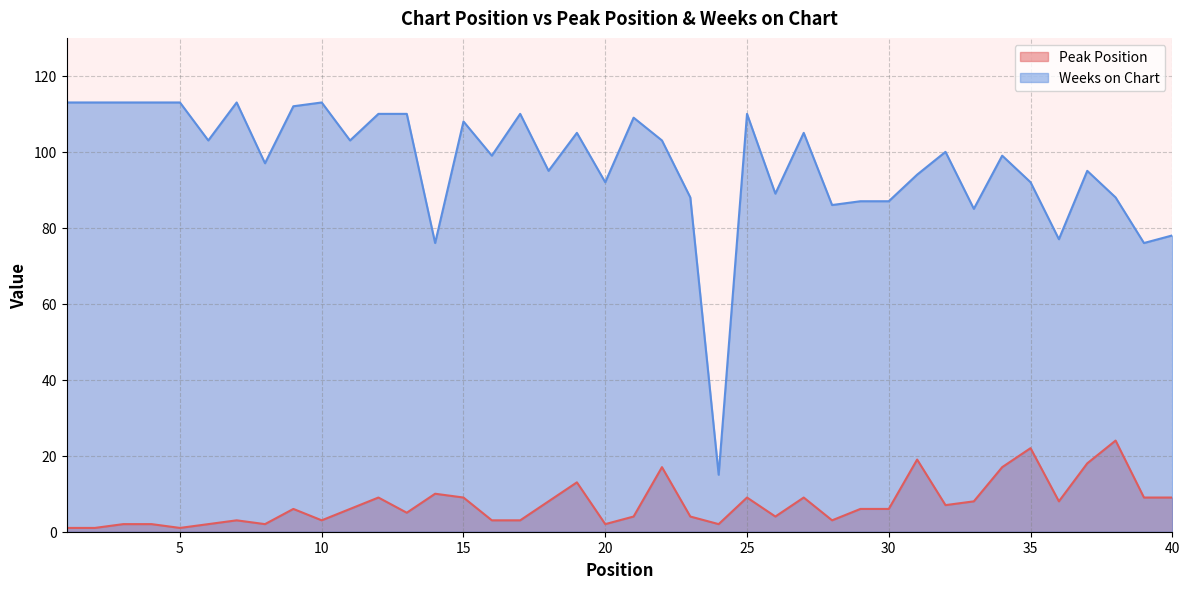

Is it true that Peak Position equals 25 at 34?

False